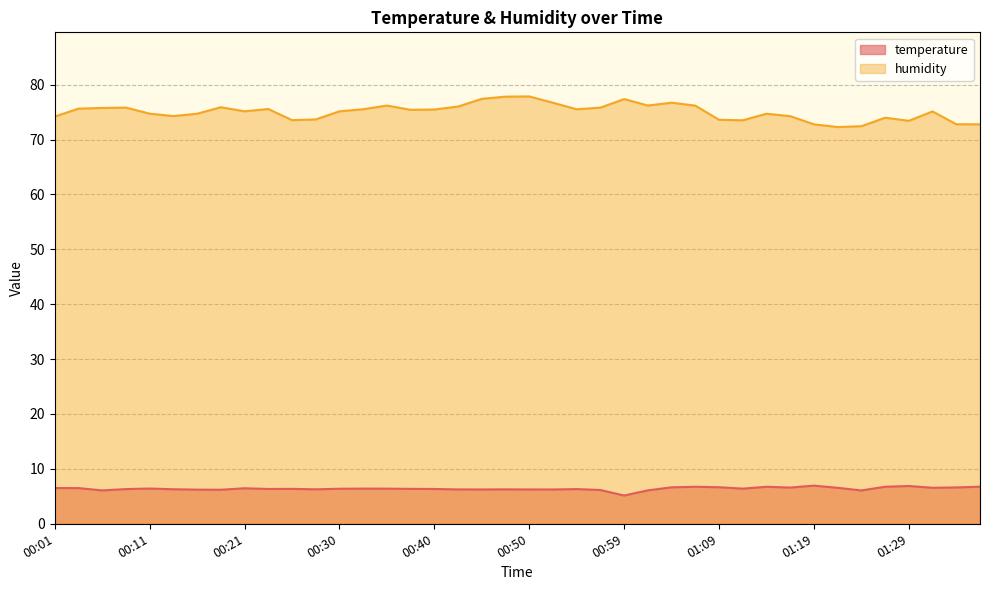

What is the sum of all humidity values?

3001.7